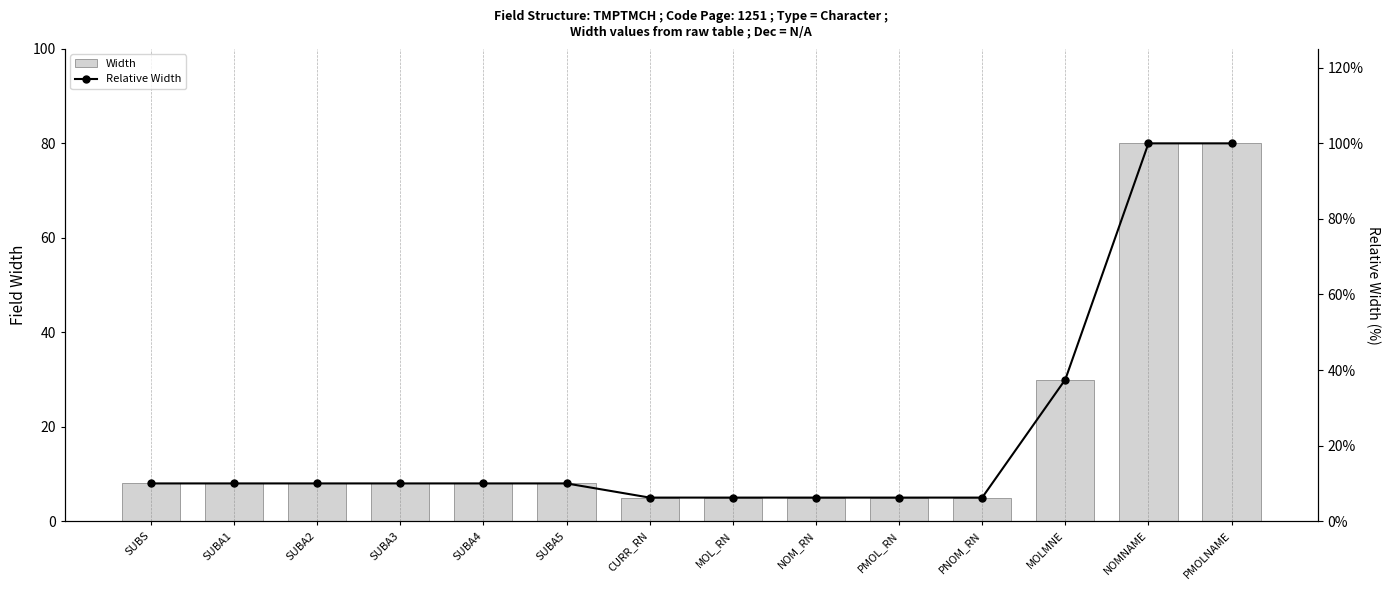

Which series has the largest total across all categories?

Width